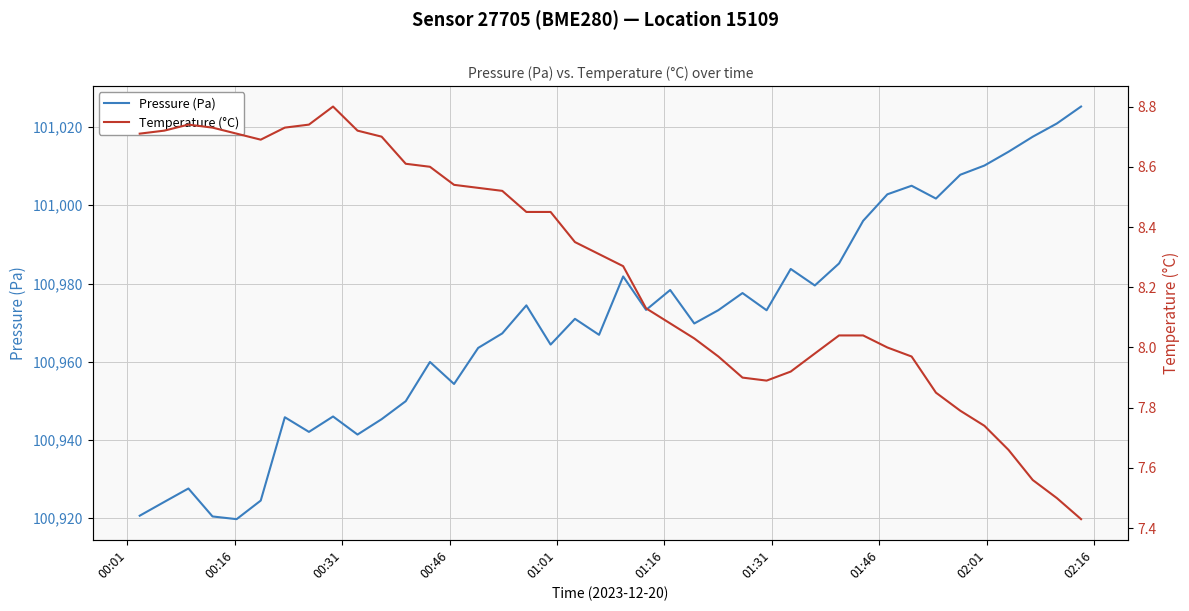

What is the lowest value of the Pressure (Pa) series?

100919.8